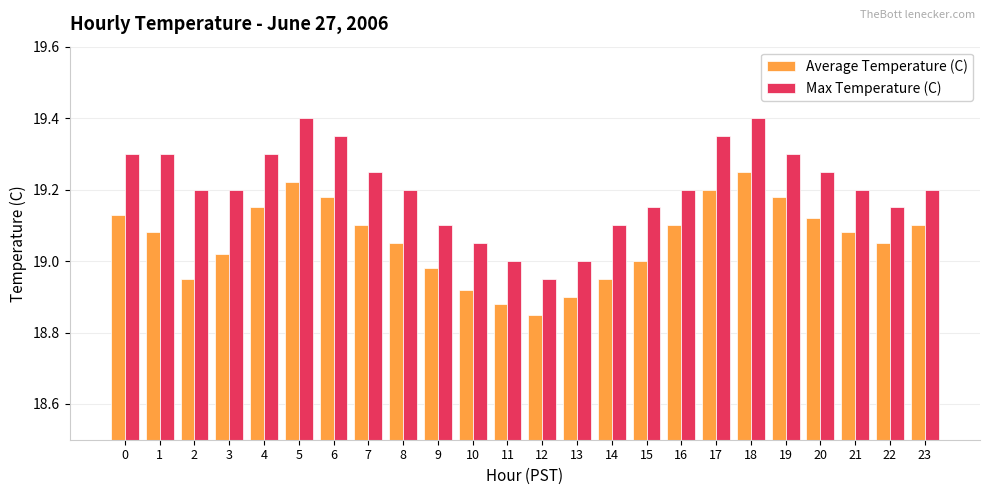

Which series has the largest total across all categories?

Max Temperature (C)